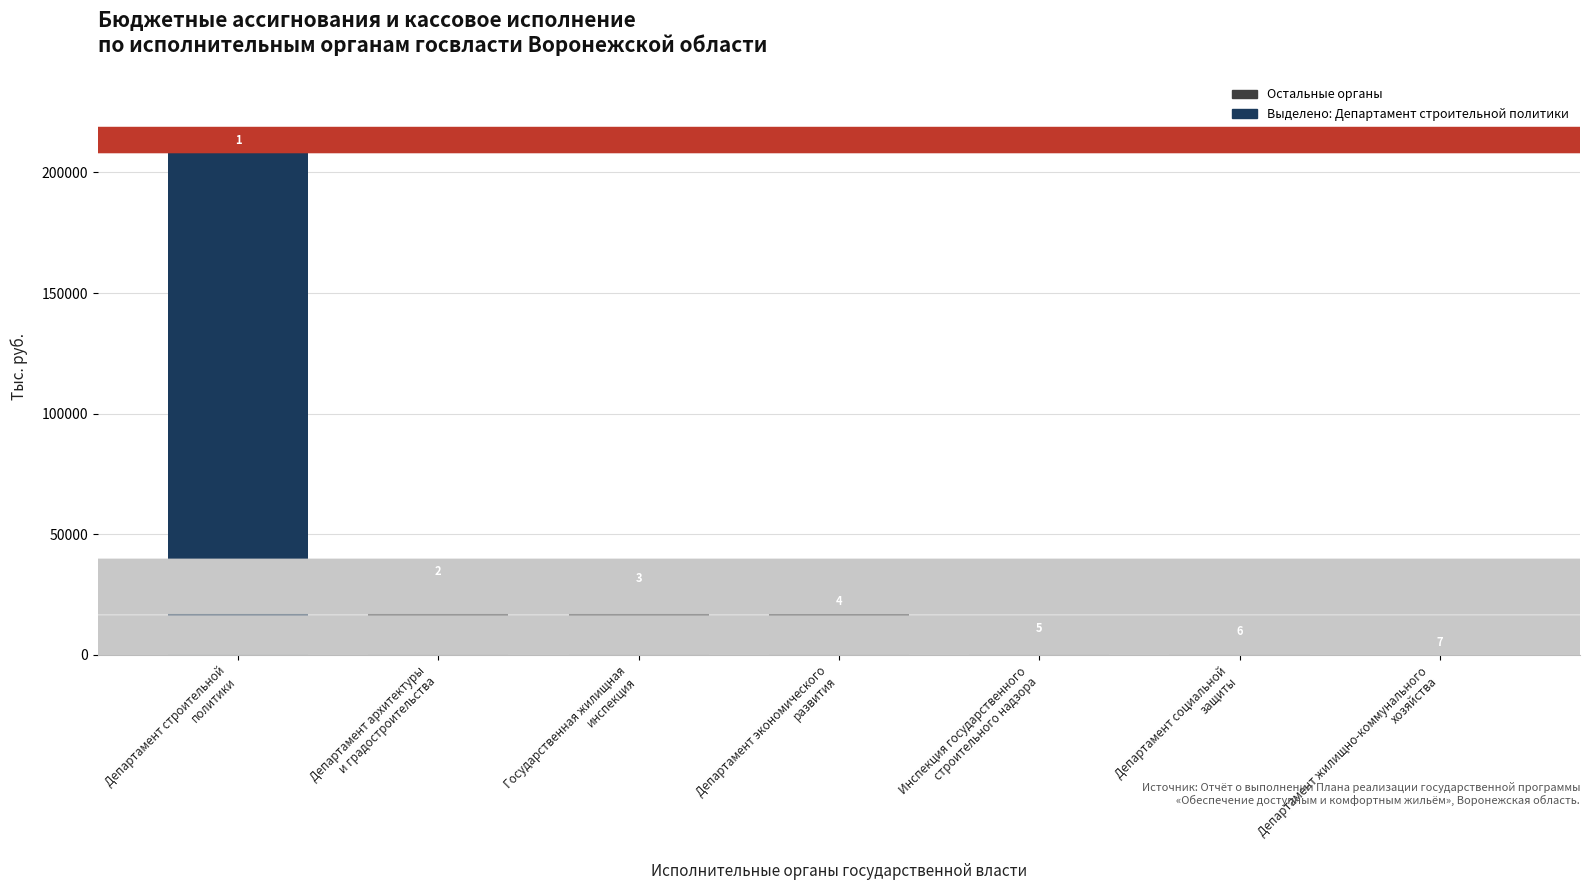

Are the bars horizontal?

No